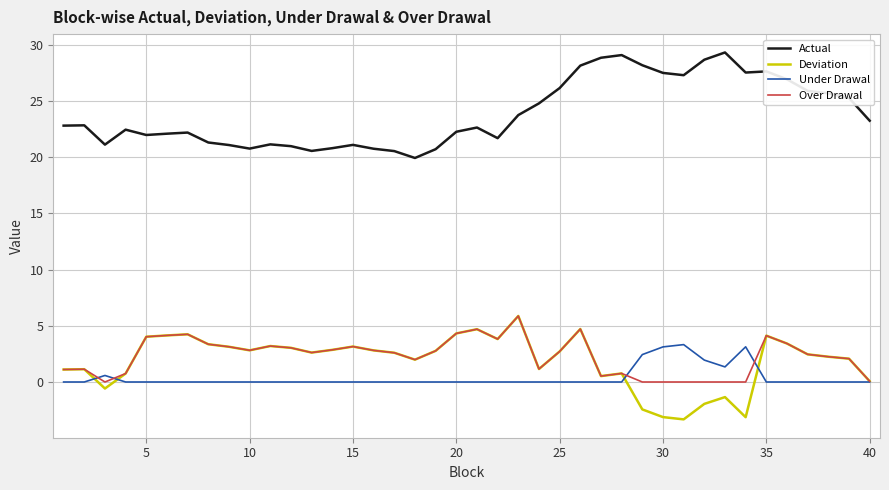

True or false: Under Drawal and Actual intersect in this chart.

False